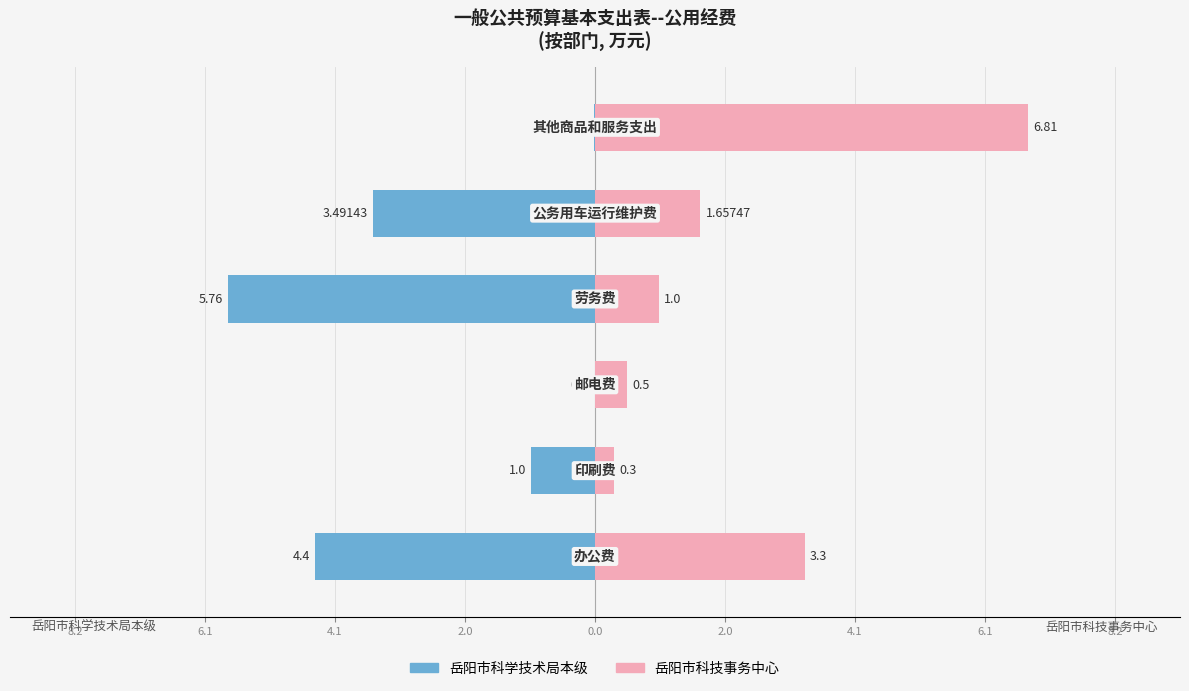

How many bars are there in total?

12